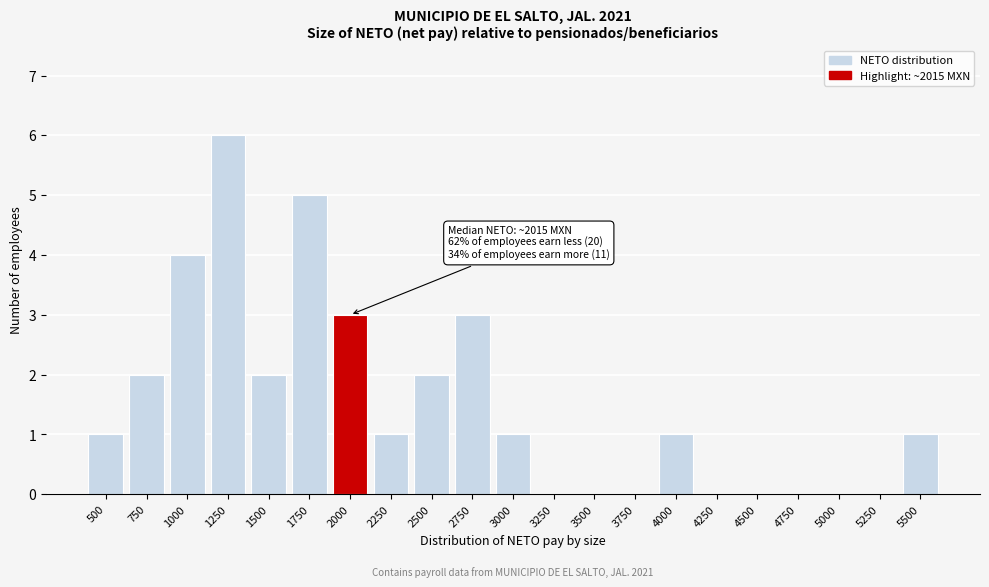

Reading left to right, transcribe all the data shown in this chart.

500=1	750=2	1000=4	1250=6	1500=2	1750=5	2000=3	2250=1	2500=2	2750=3	3000=1	3250=0	3500=0	3750=0	4000=1	4250=0	4500=0	4750=0	5000=0	5250=0	5500=1